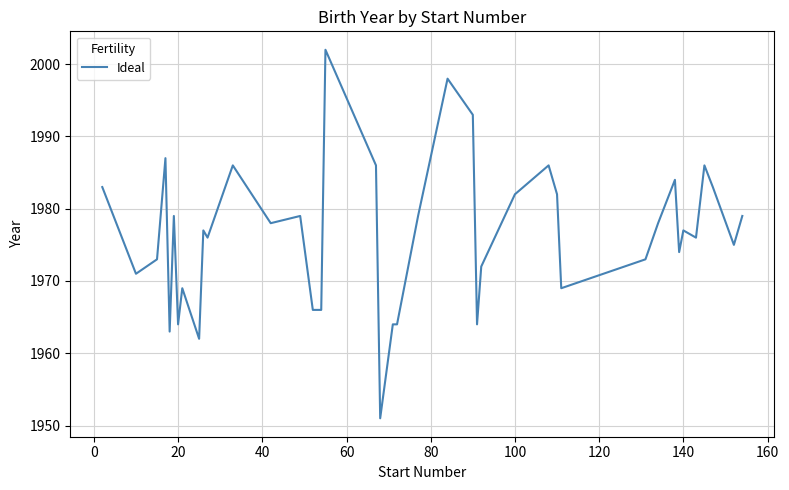

What is the difference between the maximum and minimum values?

51